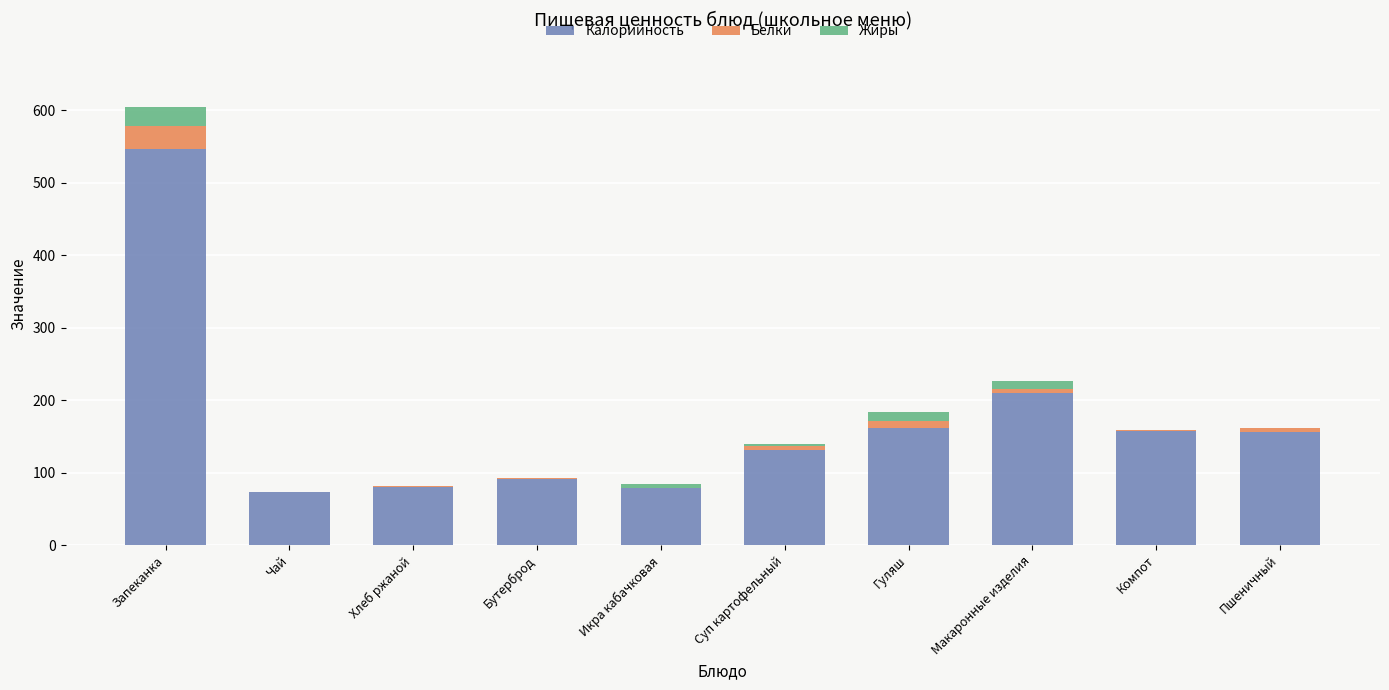

Which category has the highest value in the Калорийность series?

Запеканка